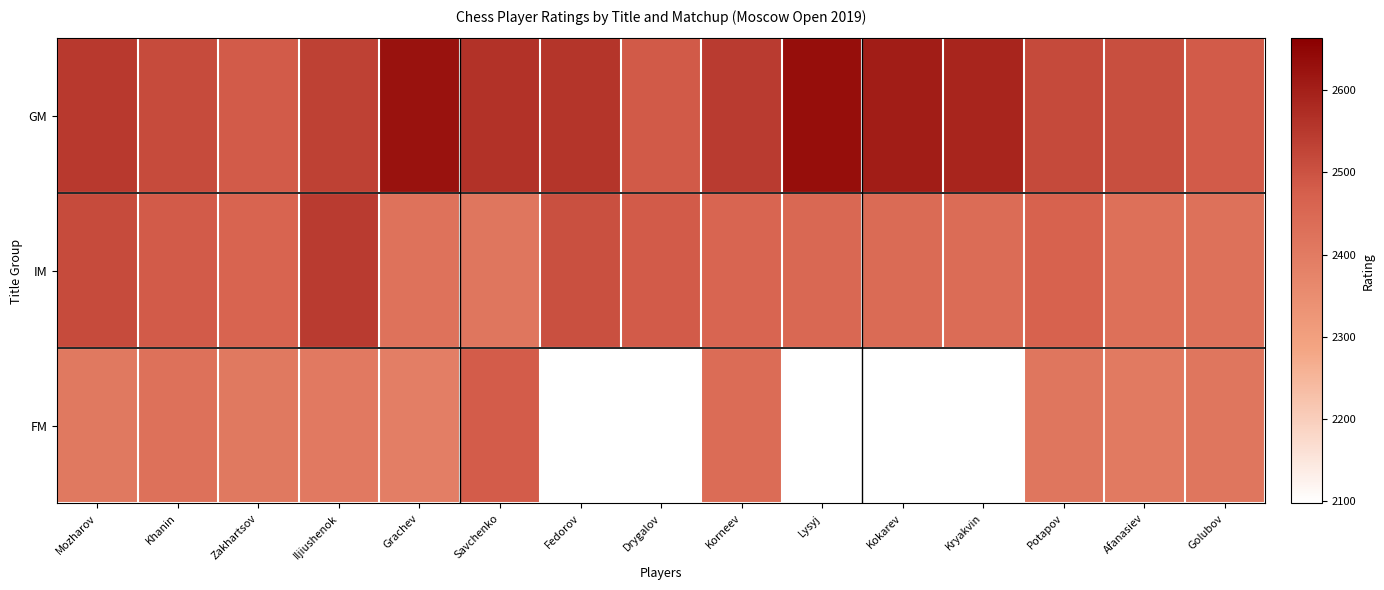

Rank the series by their maximum value, from lowest to highest.

FM, IM, GM